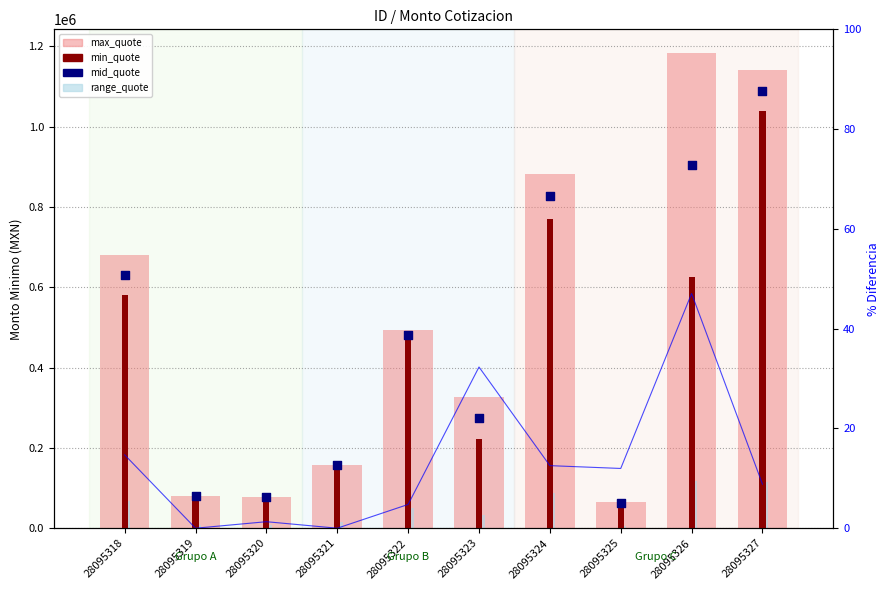

At which category is the sum across all series the highest?

28095327